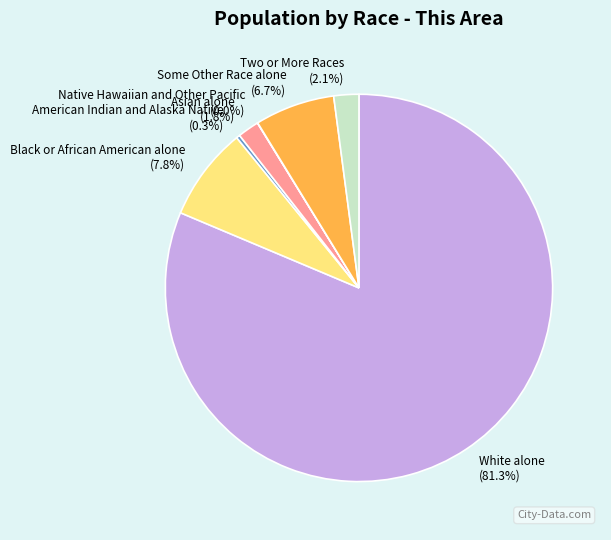

Which has a higher value, American Indian and Alaska Native or Two or More Races?

Two or More Races